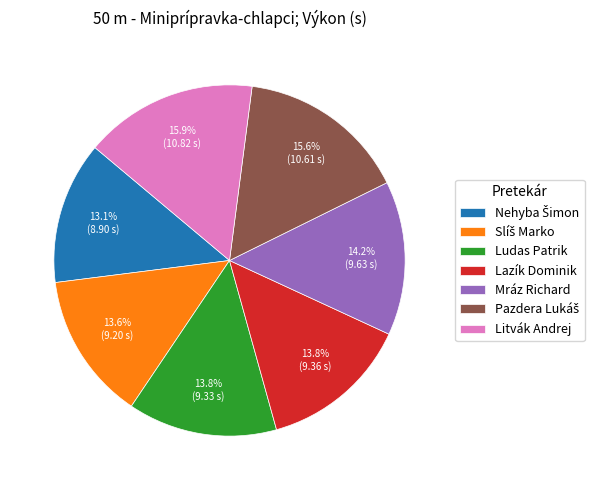

To the nearest percent, what is the difference between the largest and smallest slice percentages?

3%